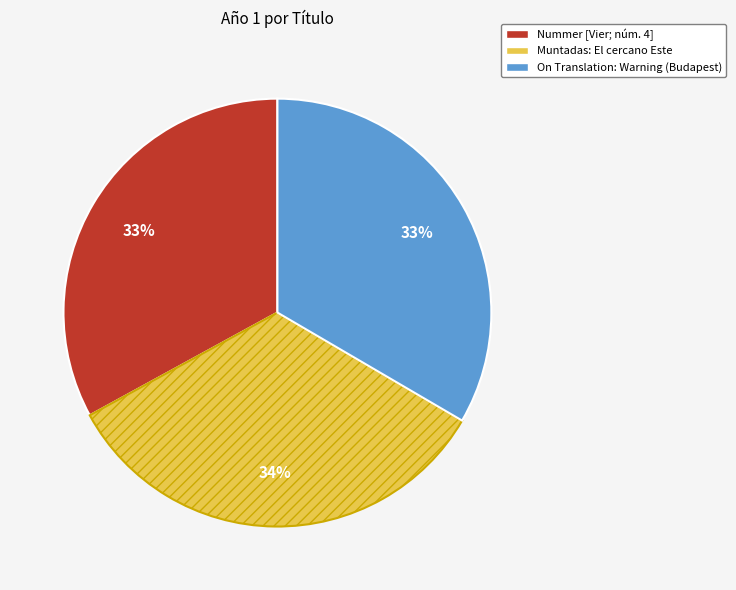

Do On Translation: Warning (Budapest) and Muntadas: El cercano Este together represent more than half of the pie?

Yes